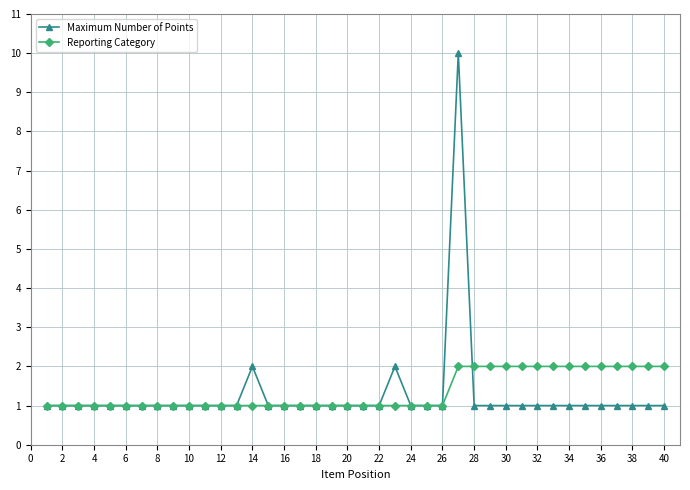

What is the difference between the maximum and second lowest values in the Maximum Number of Points series?

9